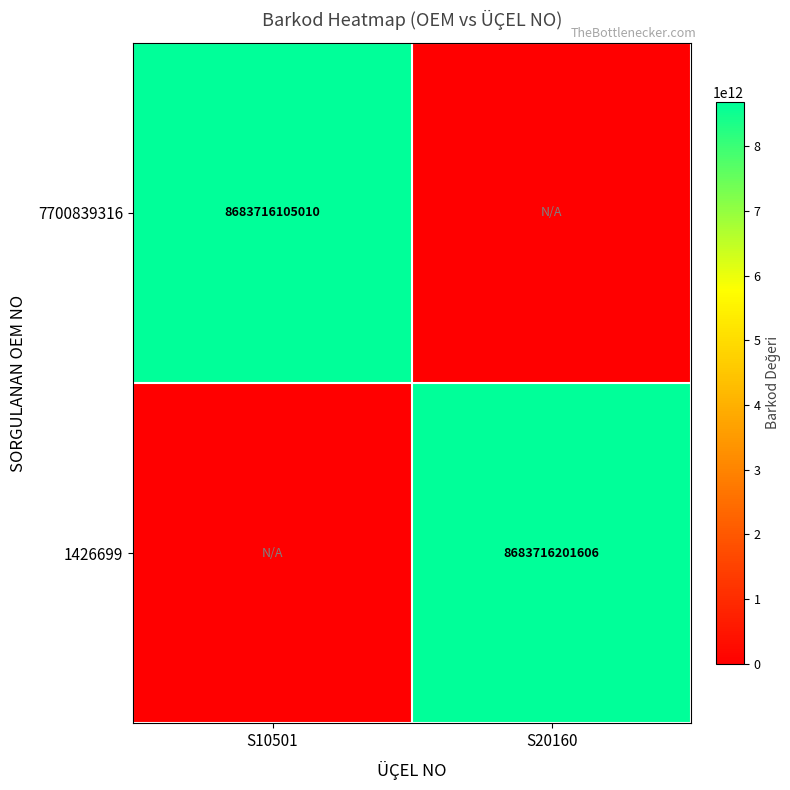

True or false: 1426699 has a value of 8683716201606 at S20160.

True